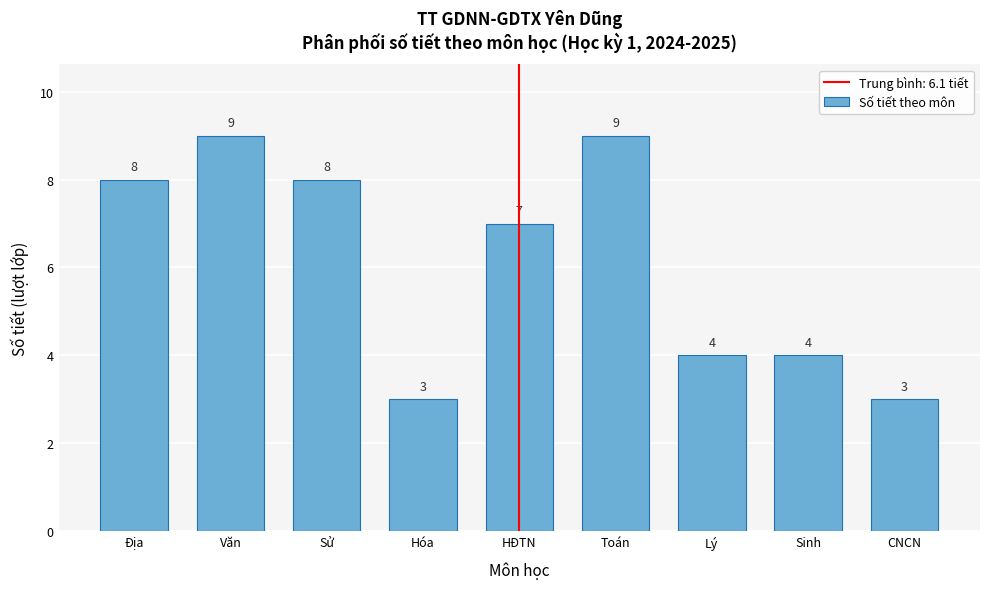

Reading left to right, what are all the values shown in this chart?

8	9	8	3	7	9	4	4	3